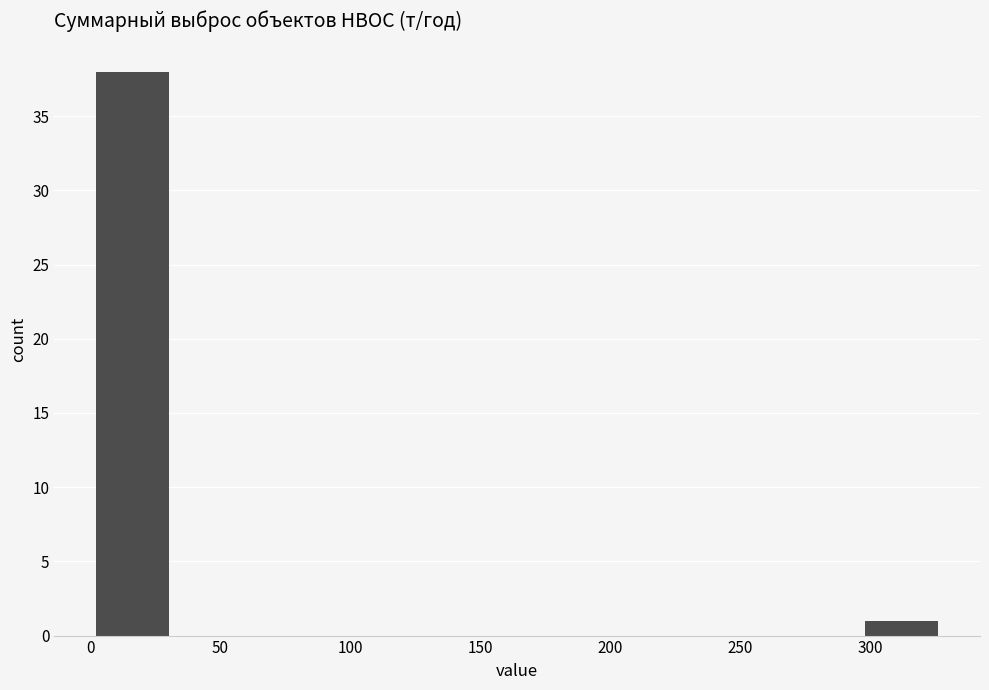

Reading left to right, list every bar in this chart as the range it spans on the x-axis followed by its height. Neither the bar edges nor the heights are printed on the chart, so give them approximately, as read against the axes.

0 to 35: 38
35 to 65: 0
65 to 100: 0
100 to 130: 0
130 to 165: 0
165 to 195: 0
195 to 230: 0
230 to 265: 0
265 to 295: 0
295 to 330: 1